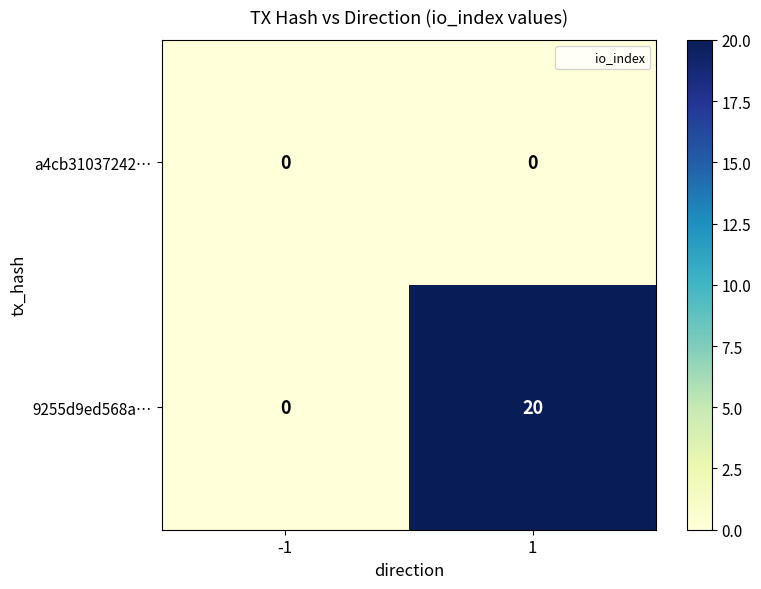

What is the difference between the 9255d9ed568a… values at 1 and -1?

20